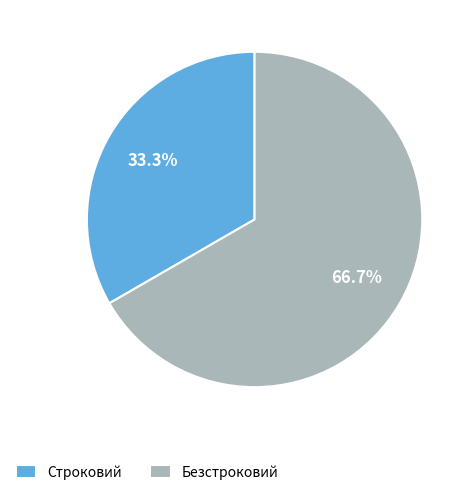

What percentage is the Строковий slice, to the nearest percent?

33%